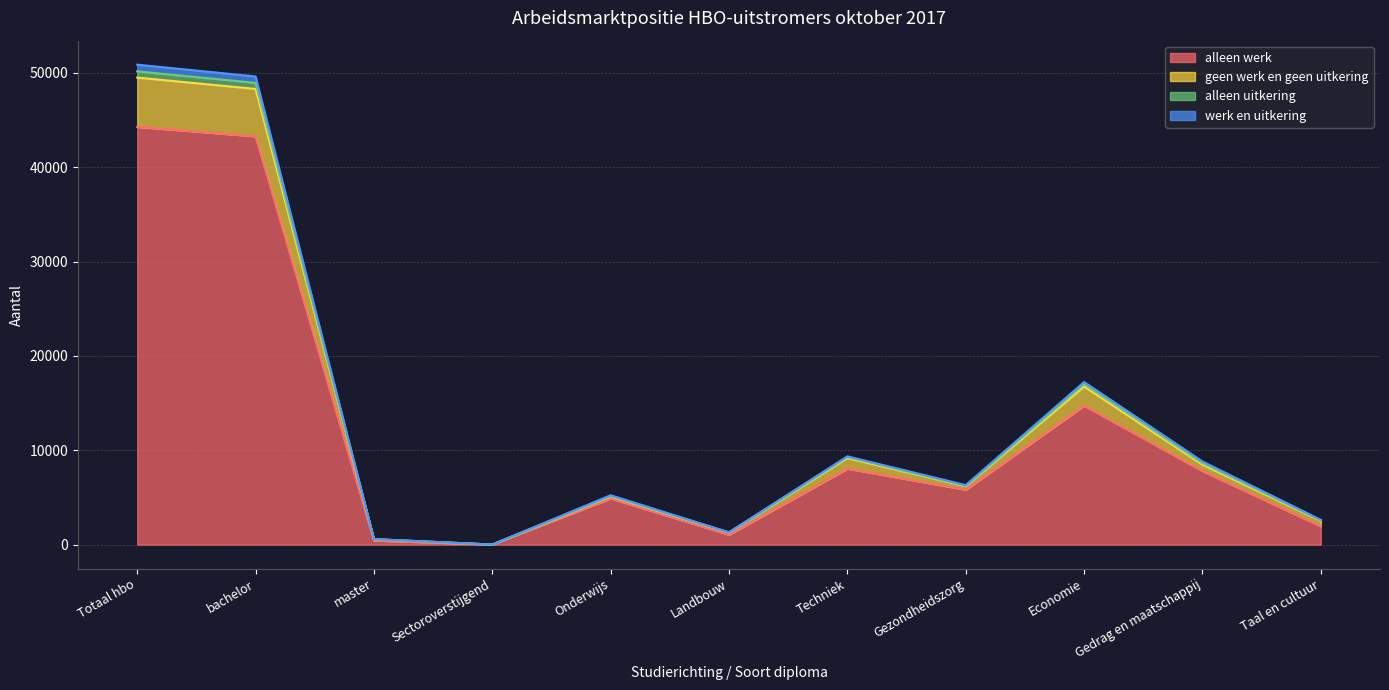

True or false: alleen uitkering has a value of 77059 at Totaal hbo.

False